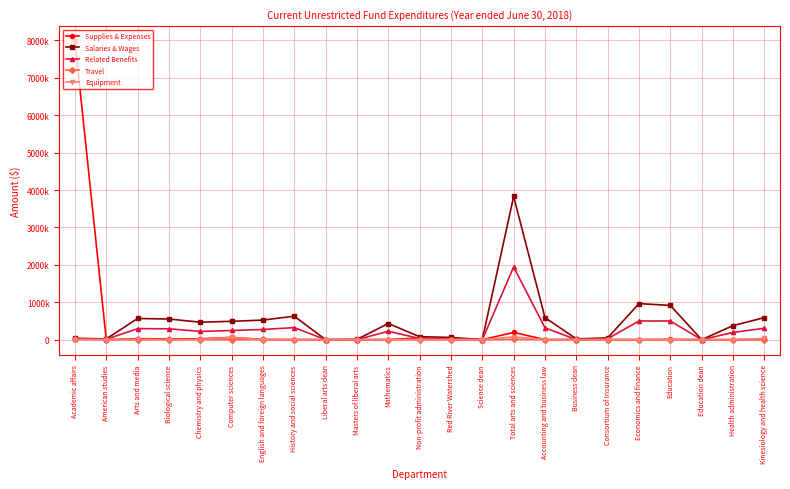

The value of Salaries & Wages at History and social sciences is 627791. True or false?

True